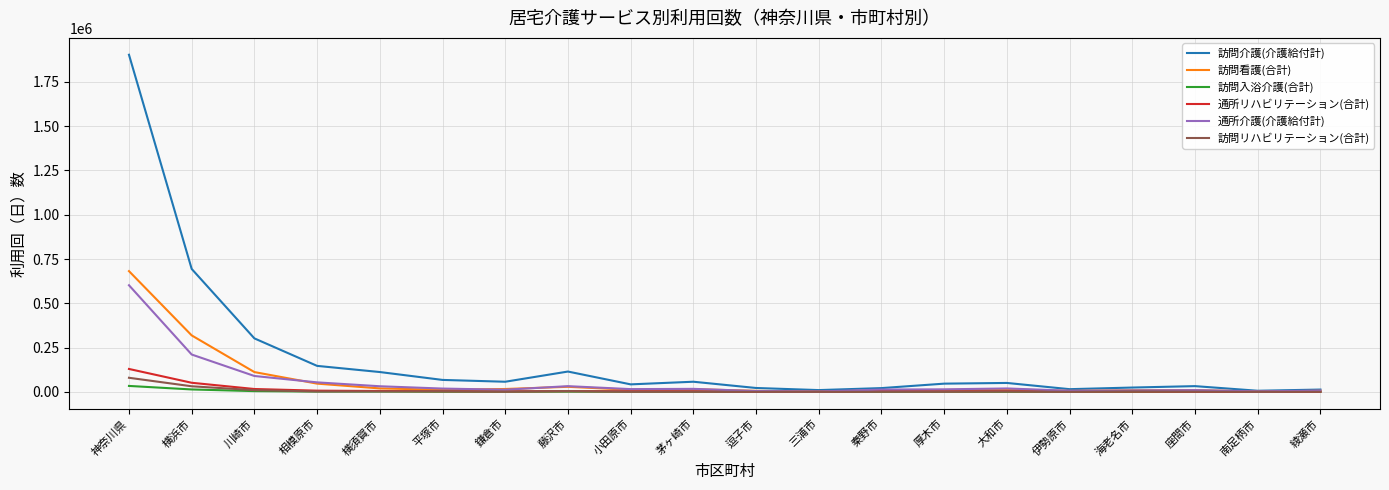

At which label is 通所介護(介護給付計) closest to 302446?

横浜市